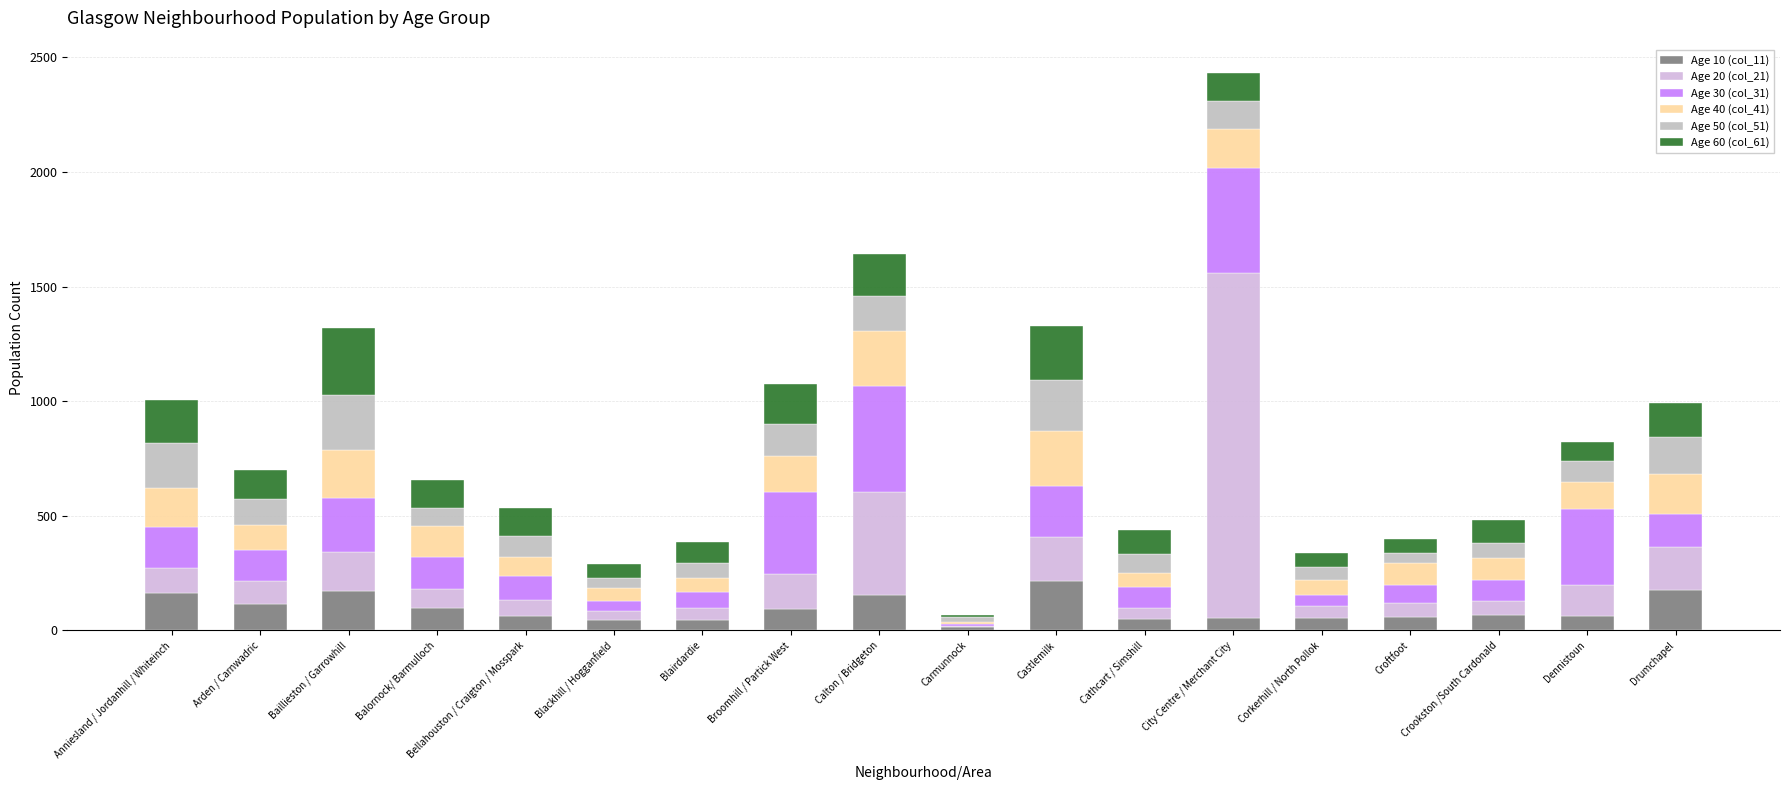

Does the chart contain stacked bars?

Yes